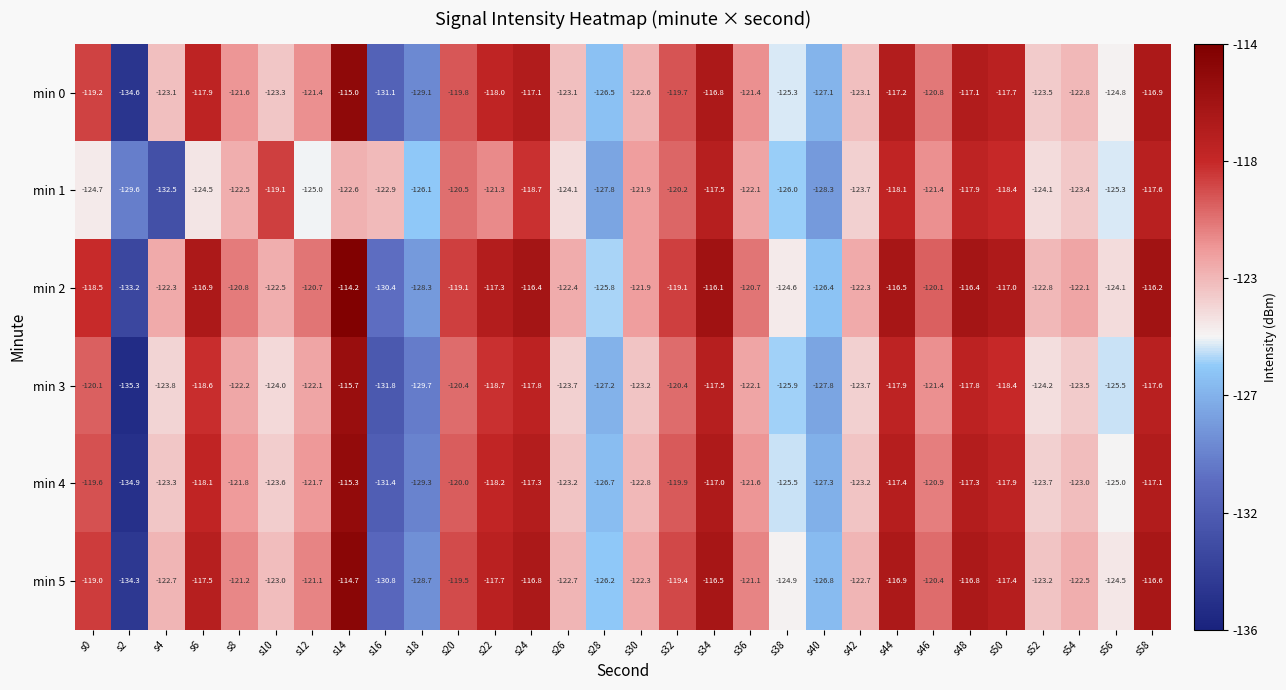

What is the maximum value shown in the chart?

-114.2